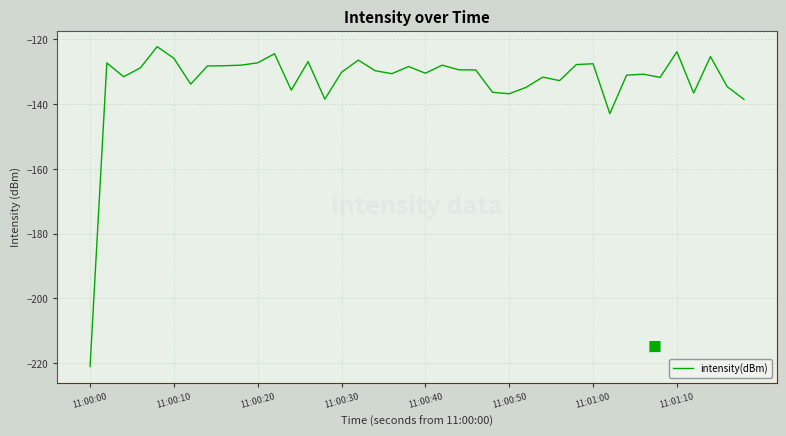

What is the difference between the maximum and minimum values?

98.8